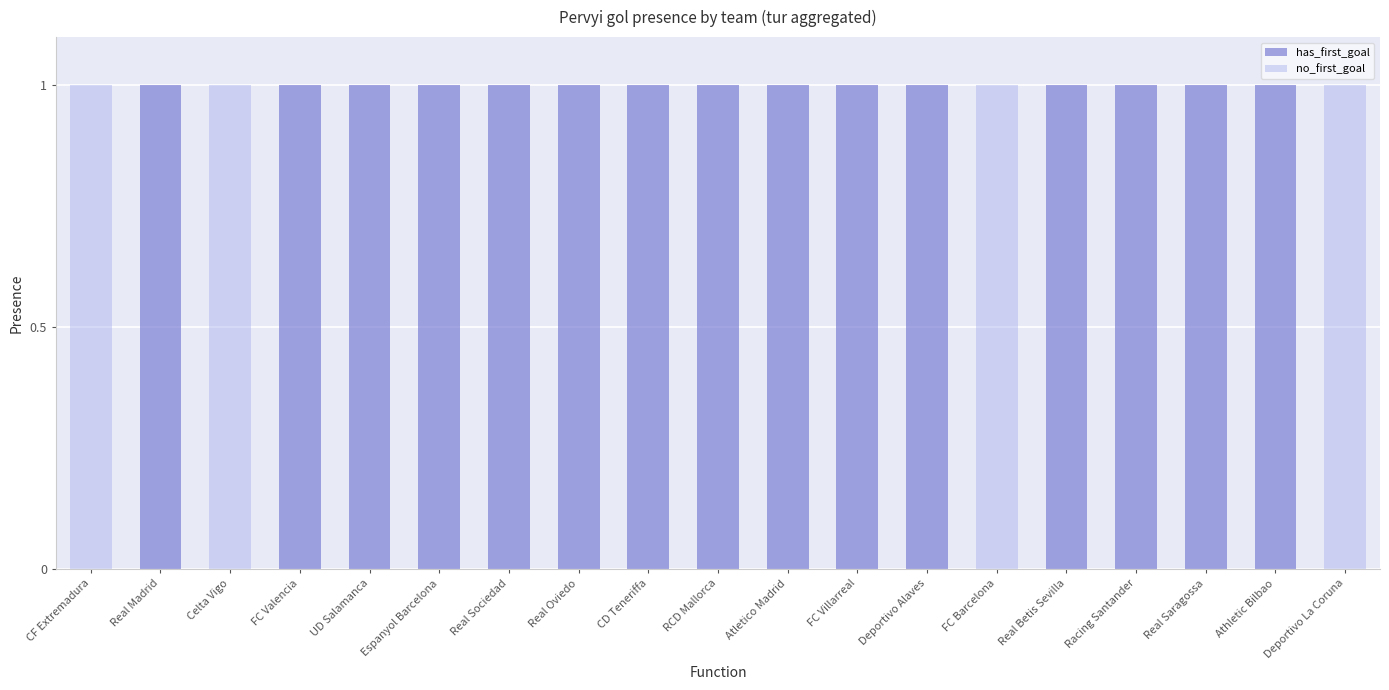

The value of has_first_goal at Real Sociedad is 1. True or false?

True